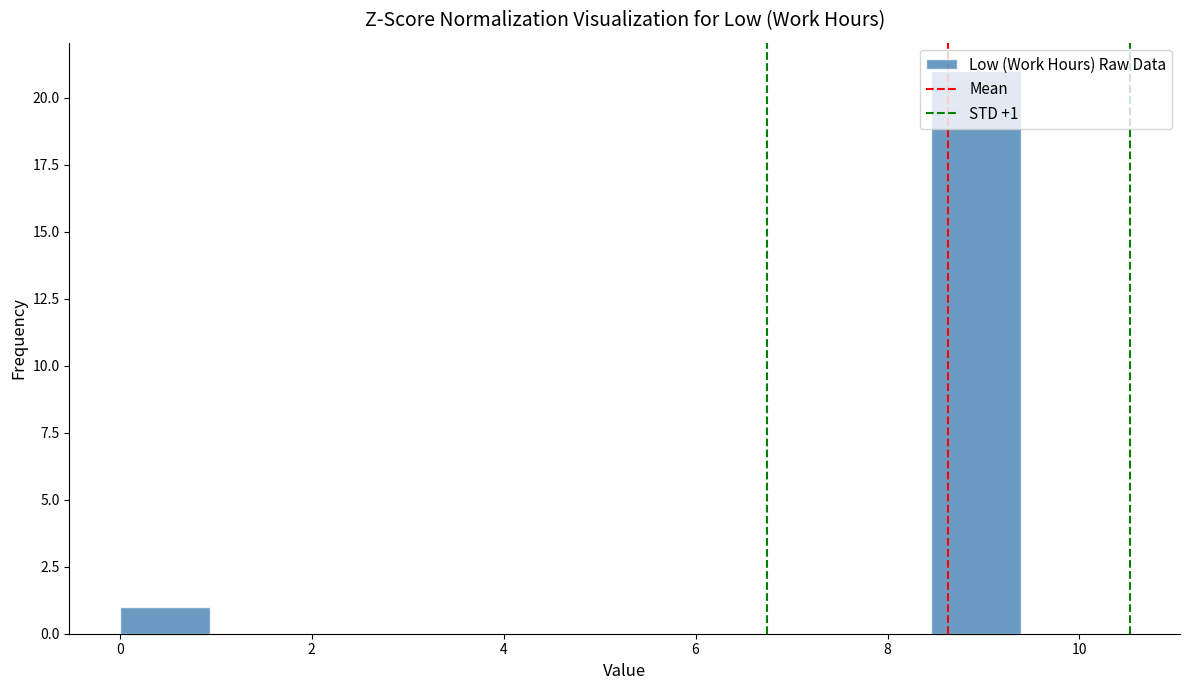

Which range on the x-axis has the tallest bar?

8.4 to 9.4